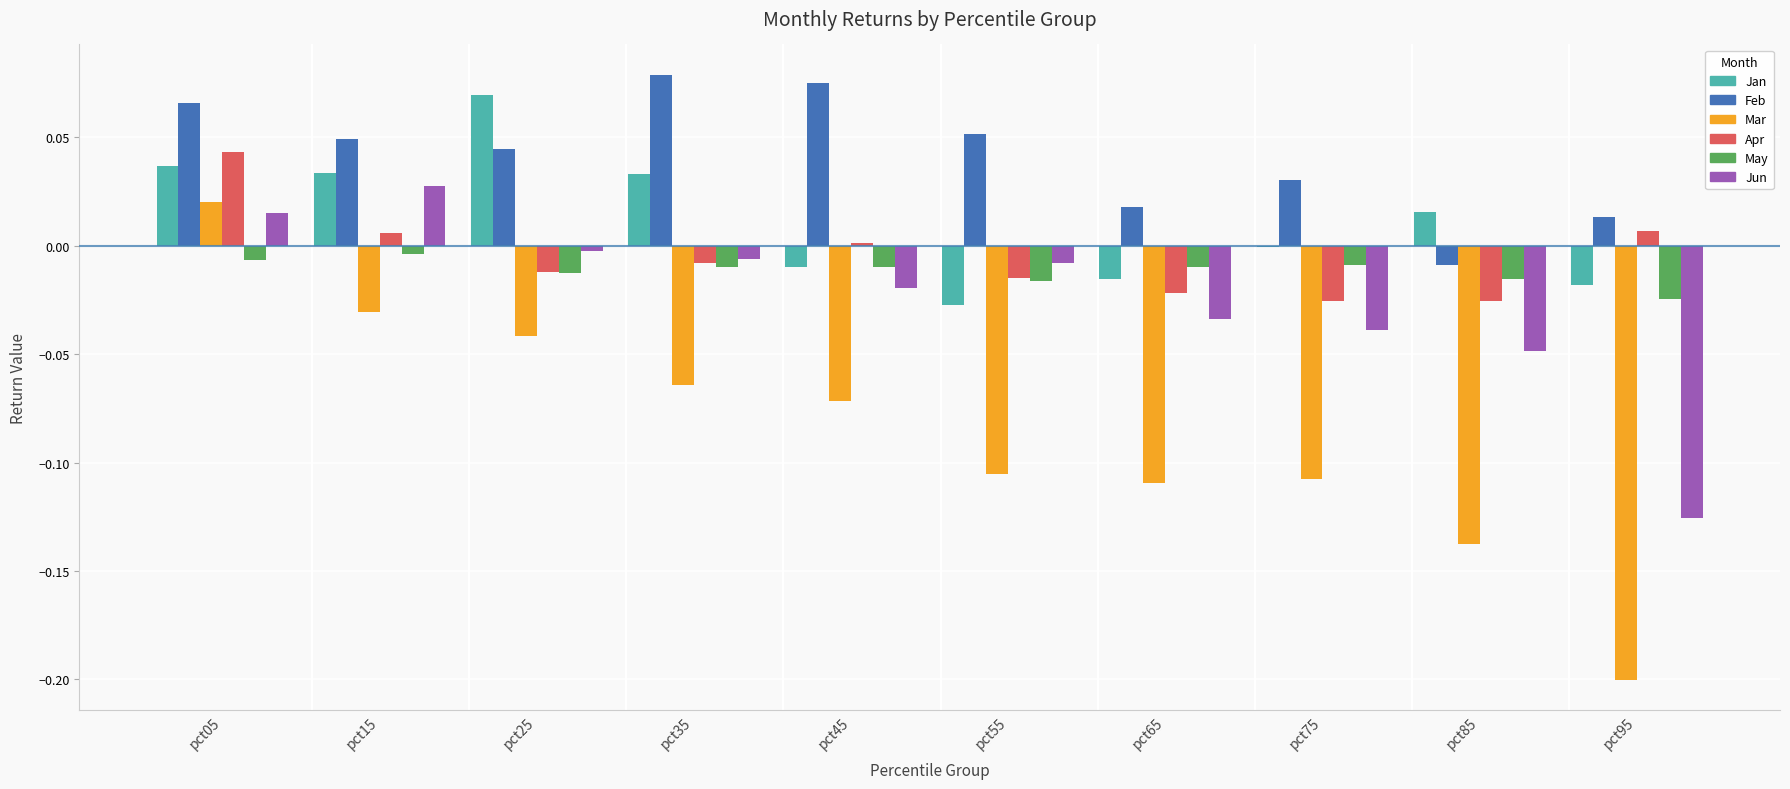

What is the spread (max minus min) of values at pct85?

0.2